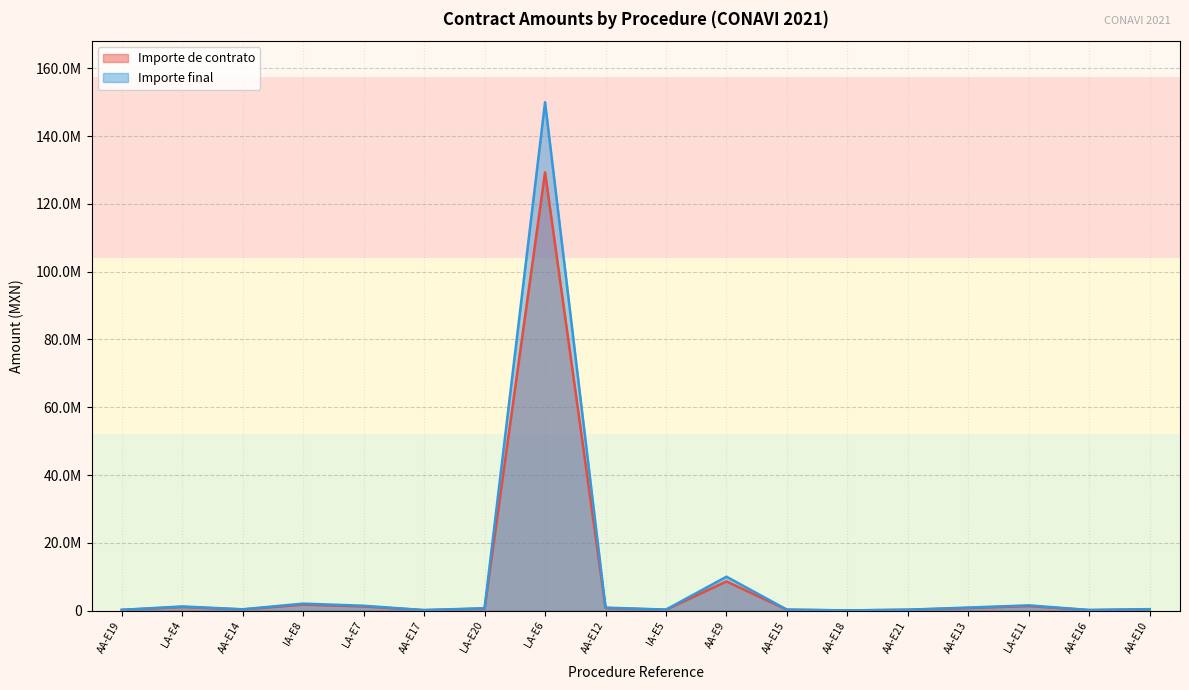

What is the greatest value displayed?

150000000.0